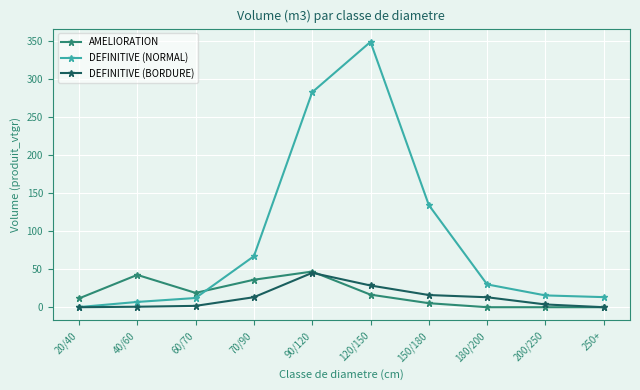

What is the sum of the DEFINITIVE (NORMAL) values at 20/40 and 60/70?

12.3